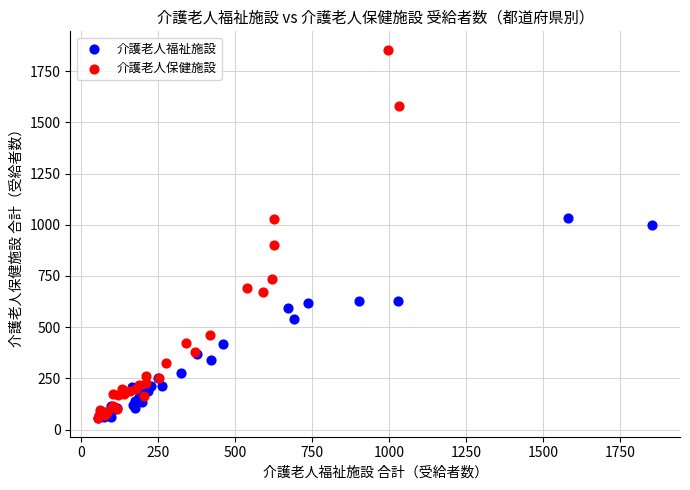

What are all the series names shown in the legend?

介護老人福祉施設, 介護老人保健施設